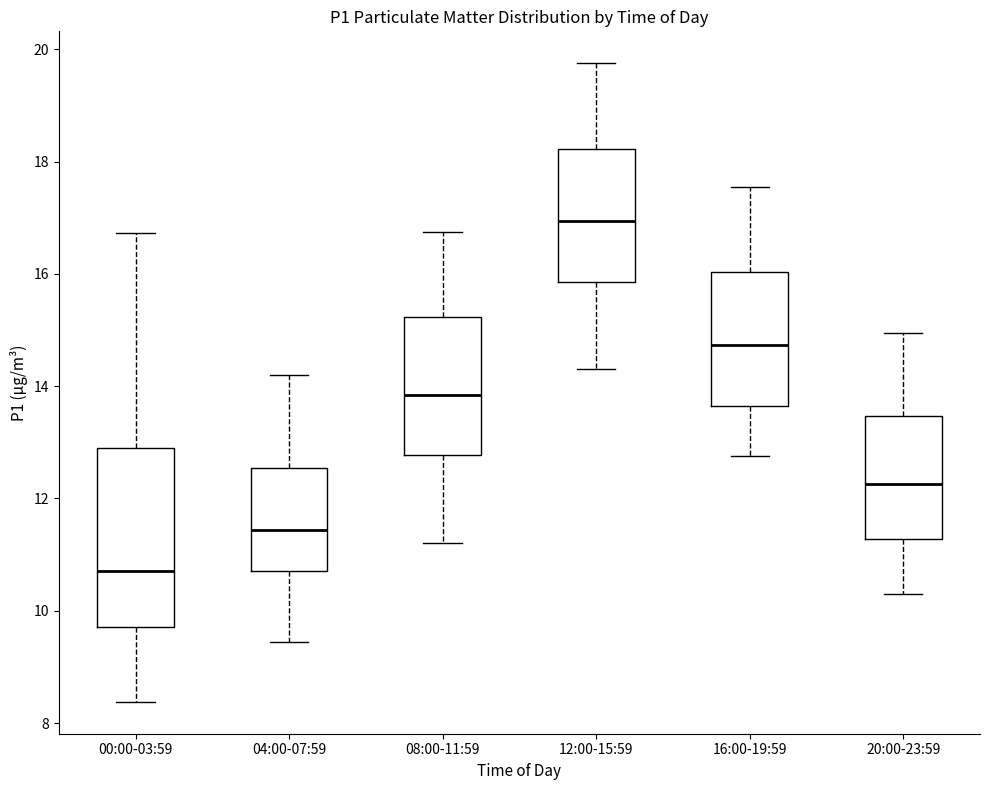

Reading left to right, read every box against the y-axis: the position of its median line, the range the box covers, and the ends of its whiskers. The values are not printed on the chart, so give them approximately, as read against the axis.

00:00-03:59: median 10.8, box 9.8 to 12.8, whiskers 8.4 to 16.8
04:00-07:59: median 11.4, box 10.8 to 12.6, whiskers 9.4 to 14.2
08:00-11:59: median 13.8, box 12.8 to 15.2, whiskers 11.2 to 16.8
12:00-15:59: median 17.0, box 15.8 to 18.2, whiskers 14.4 to 19.8
16:00-19:59: median 14.8, box 13.6 to 16.0, whiskers 12.8 to 17.6
20:00-23:59: median 12.2, box 11.2 to 13.4, whiskers 10.4 to 15.0